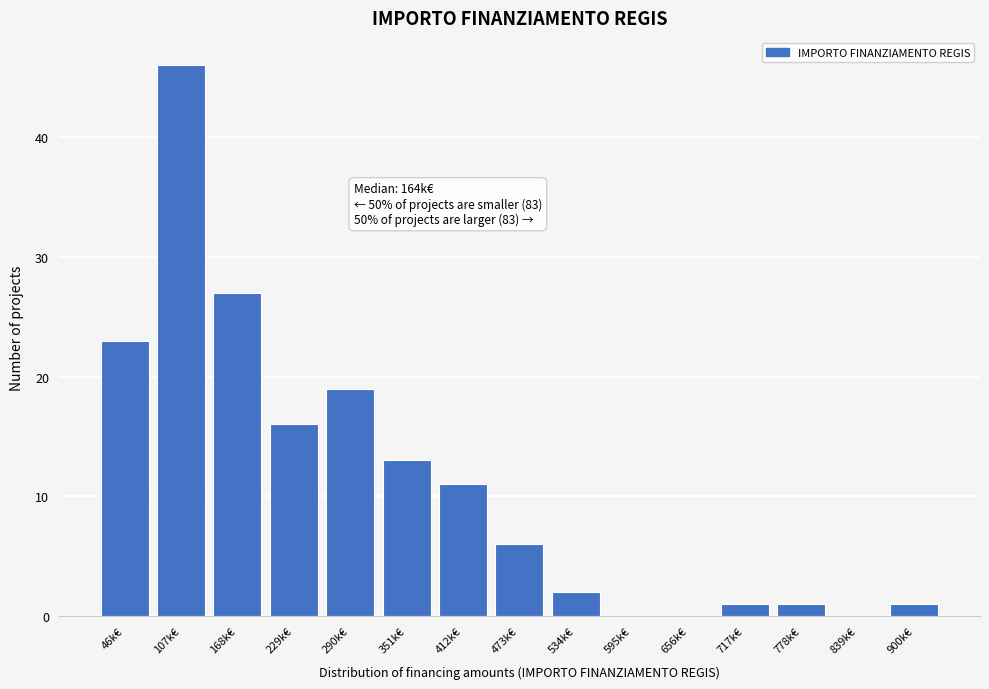

Reading right to left, what are all the values shown in this chart?

900k€=1	839k€=0	778k€=1	717k€=1	656k€=0	595k€=0	534k€=2	473k€=6	412k€=11	351k€=13	290k€=19	229k€=16	168k€=27	107k€=46	46k€=23